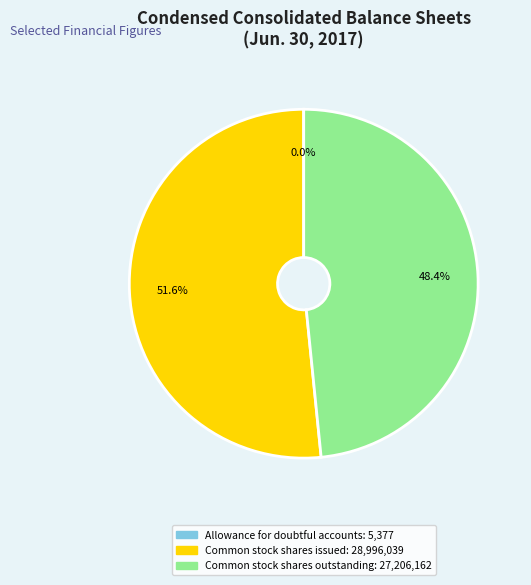

Which slice represents more than half of the pie?

Common stock shares issued